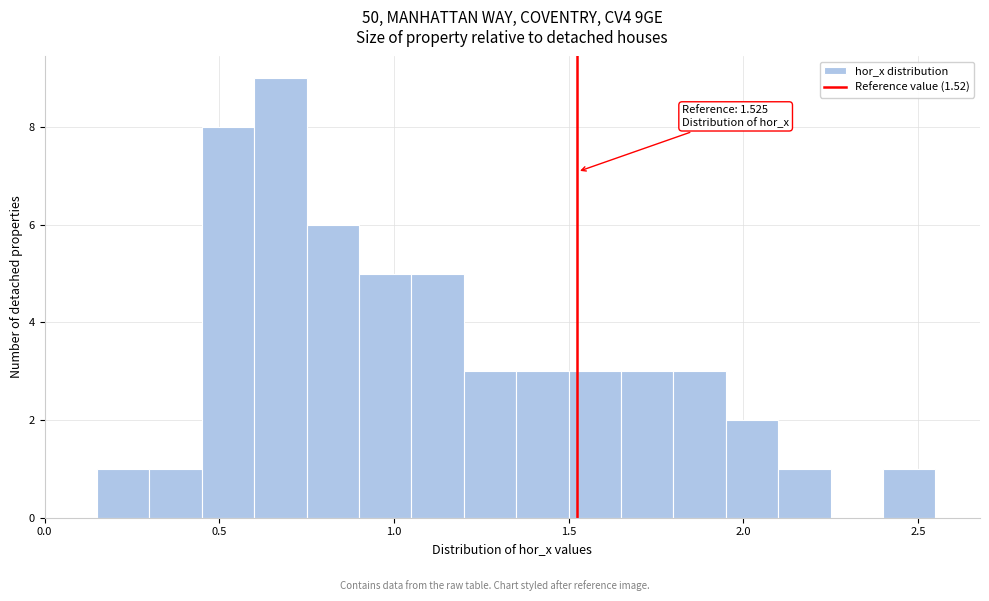

Around what value on the x-axis is the tallest bar? Give the approximate position of its centre, as read against the axis.

0.70